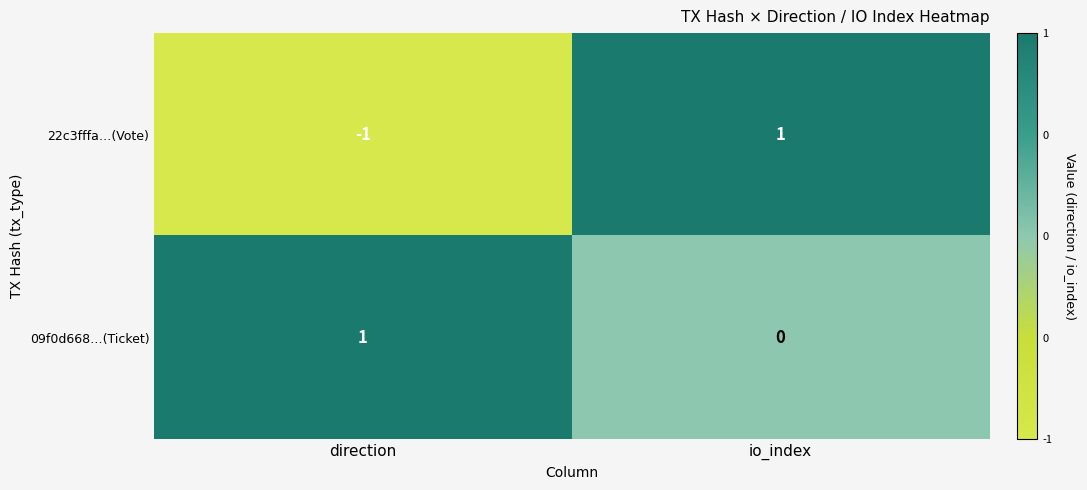

At io_index, list the series in order from smallest to largest.

09f0d668…(Ticket), 22c3fffa…(Vote)